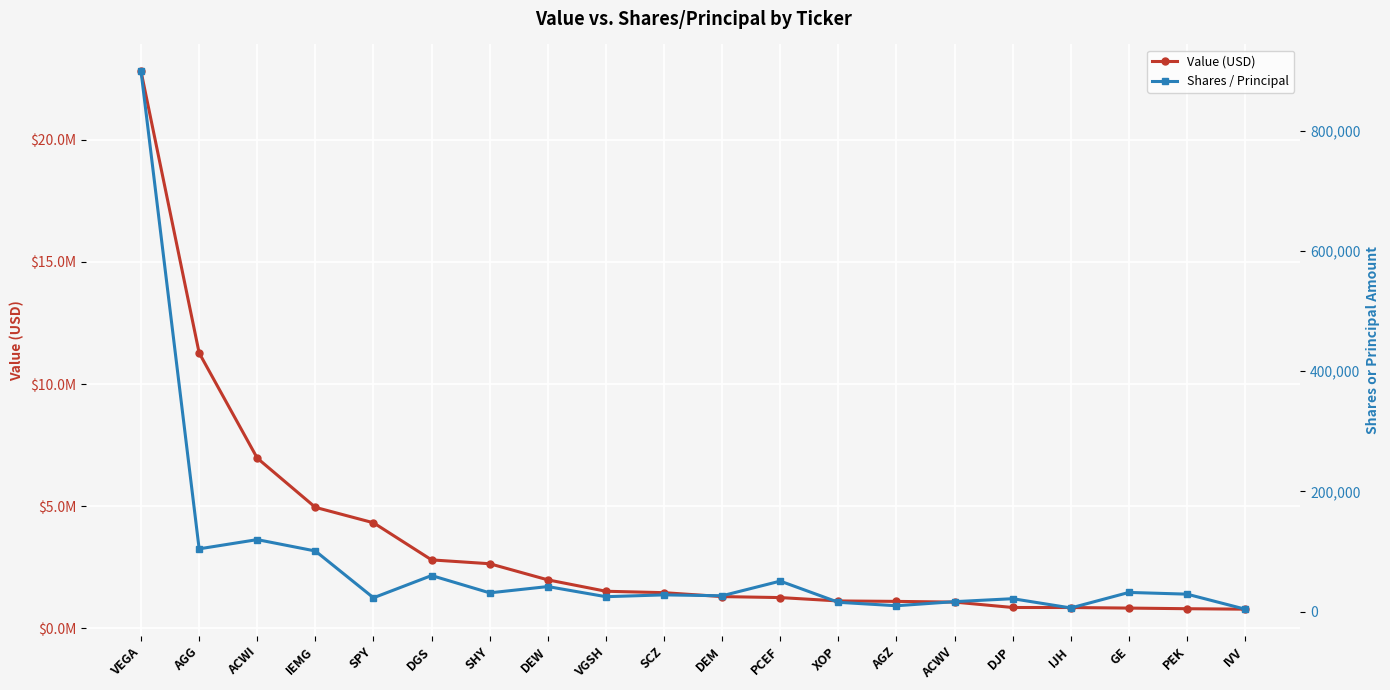

What position from the left is ACWV?

15